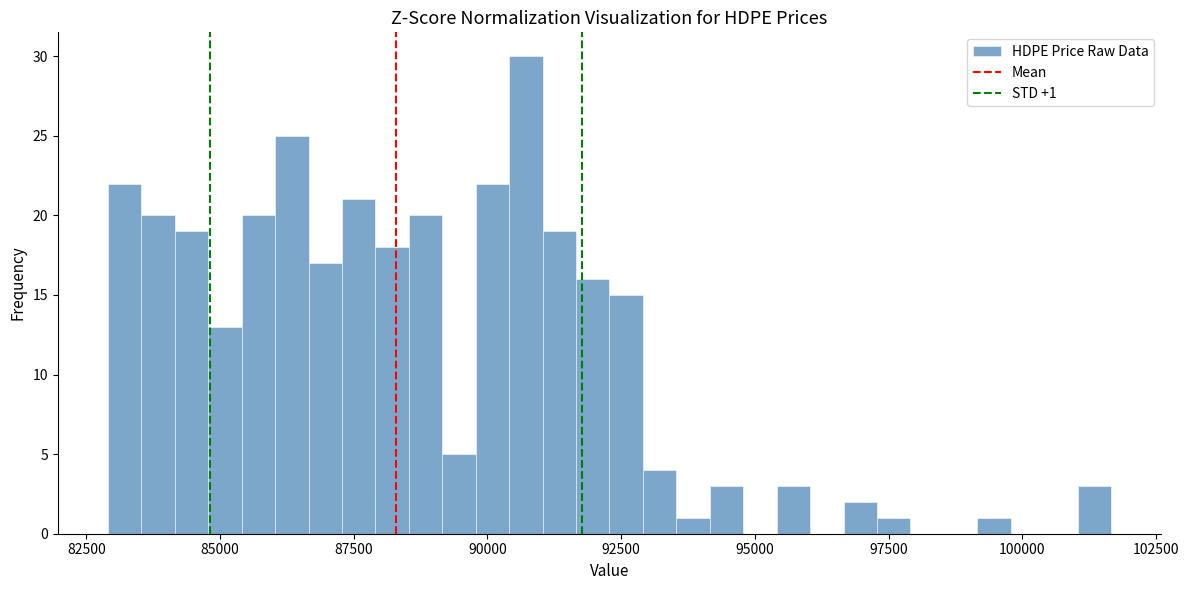

Around what value on the x-axis is the tallest bar? Give the approximate position of its centre, as read against the axis.

90500